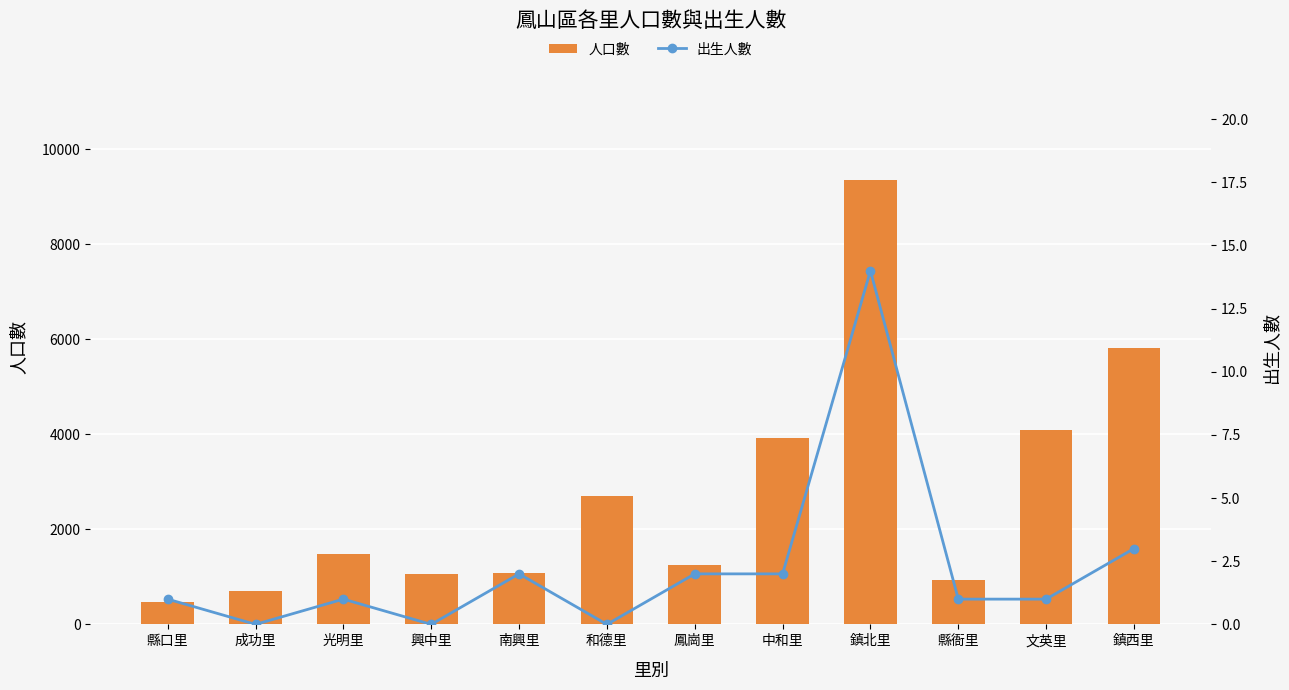

Which series changed the most between 和德里 and 鎮西里?

人口數